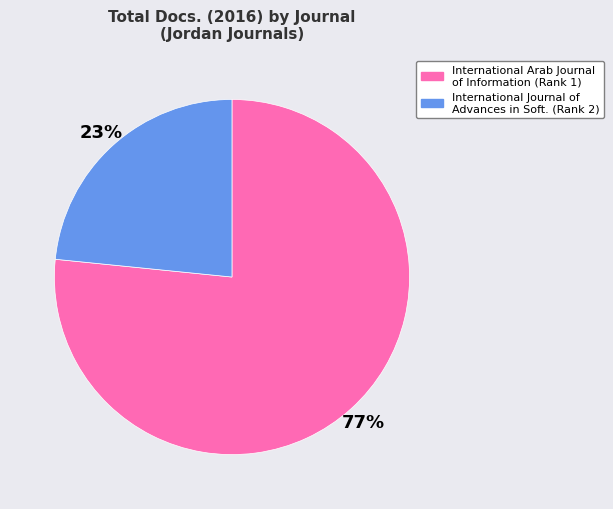

Is there a majority slice in this chart?

Yes